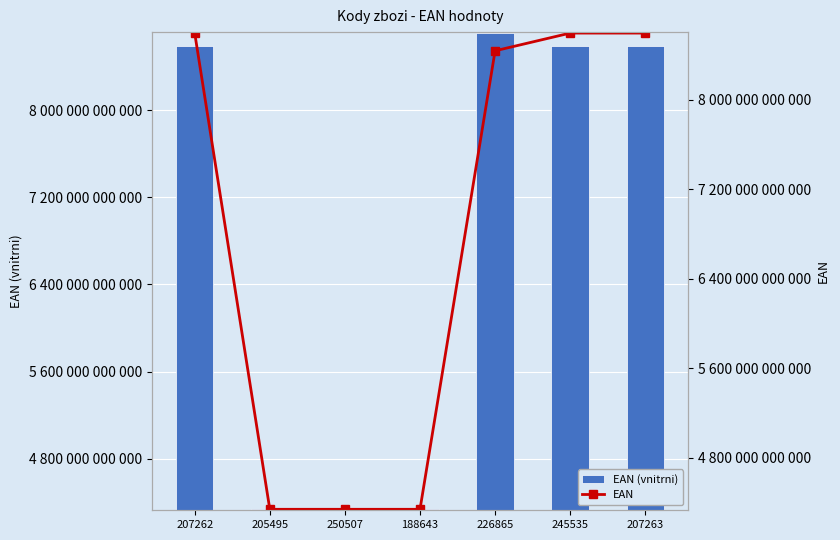

Where is EAN nearest to the value 6466379969045?

226865